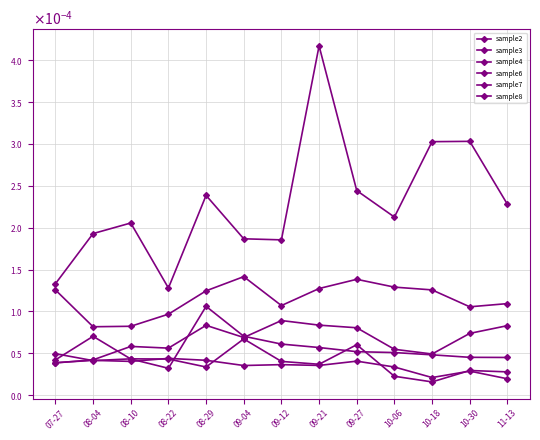

Is this an area chart (filled region under the line)?

No